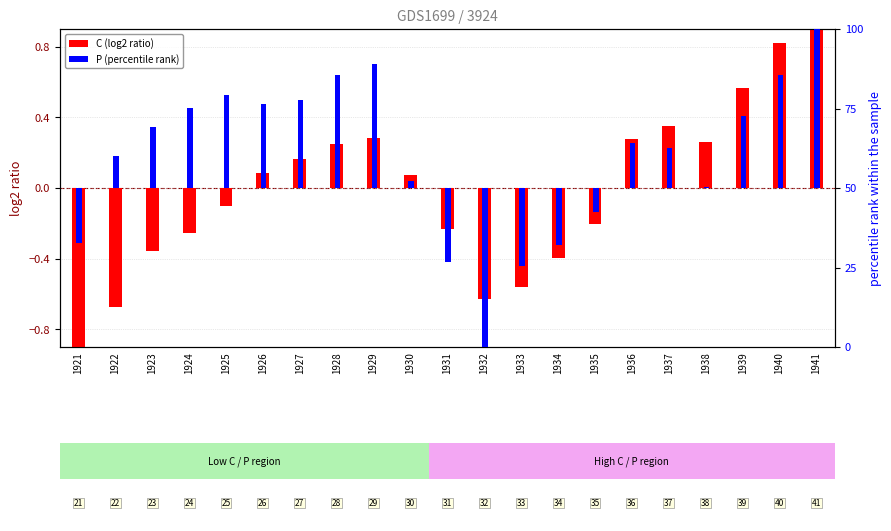

Is it true that C (log2 ratio) equals 0.0 at 1930?

False